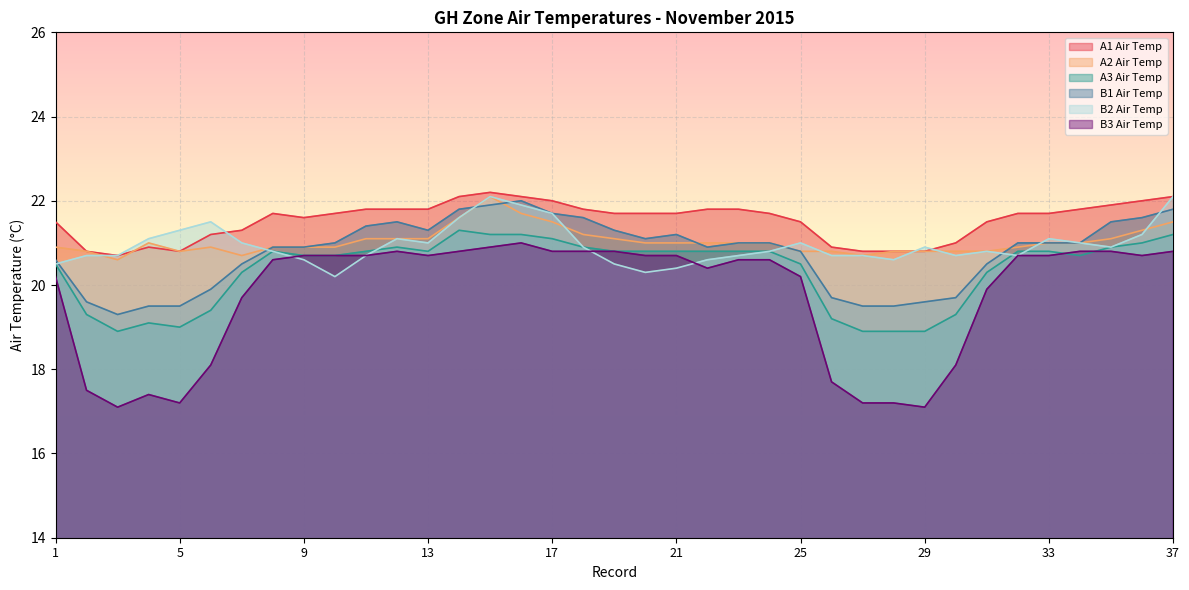

Reading right to left, transcribe all the data shown in this chart.

A1 Air Temp: 37=22.1	36=22.0	35=21.9	34=21.8	33=21.7	32=21.7	31=21.5	30=21.0	29=20.8	28=20.8	27=20.8	26=20.9	25=21.5	24=21.7	23=21.8	22=21.8	21=21.7	20=21.7	19=21.7	18=21.8	17=22.0	16=22.1	15=22.2	14=22.1	13=21.8	12=21.8	11=21.8	10=21.7	9=21.6	8=21.7	7=21.3	6=21.2	5=20.8	4=20.9	3=20.7	2=20.8	1=21.5
A2 Air Temp: 37=21.5	36=21.3	35=21.1	34=21.0	33=21.0	32=20.9	31=20.8	30=20.8	29=20.8	28=20.8	27=20.7	26=20.8	25=20.8	24=21.0	23=21.0	22=21.0	21=21.0	20=21.0	19=21.1	18=21.2	17=21.5	16=21.7	15=22.1	14=21.6	13=21.1	12=21.1	11=21.1	10=20.9	9=20.9	8=20.9	7=20.7	6=20.9	5=20.8	4=21.0	3=20.6	2=20.8	1=20.9
A3 Air Temp: 37=21.2	36=21.0	35=20.9	34=20.7	33=20.8	32=20.8	31=20.3	30=19.3	29=18.9	28=18.9	27=18.9	26=19.2	25=20.5	24=20.8	23=20.8	22=20.8	21=20.8	20=20.8	19=20.8	18=20.9	17=21.1	16=21.2	15=21.2	14=21.3	13=20.8	12=20.9	11=20.8	10=20.7	9=20.7	8=20.8	7=20.3	6=19.4	5=19.0	4=19.1	3=18.9	2=19.3	1=20.5
B1 Air Temp: 37=21.8	36=21.6	35=21.5	34=21.0	33=21.0	32=21.0	31=20.5	30=19.7	29=19.6	28=19.5	27=19.5	26=19.7	25=20.8	24=21.0	23=21.0	22=20.9	21=21.2	20=21.1	19=21.3	18=21.6	17=21.7	16=22.0	15=21.9	14=21.8	13=21.3	12=21.5	11=21.4	10=21.0	9=20.9	8=20.9	7=20.5	6=19.9	5=19.5	4=19.5	3=19.3	2=19.6	1=20.6
B2 Air Temp: 37=22.1	36=21.2	35=20.9	34=21.0	33=21.1	32=20.7	31=20.8	30=20.7	29=20.9	28=20.6	27=20.7	26=20.7	25=21.0	24=20.8	23=20.7	22=20.6	21=20.4	20=20.3	19=20.5	18=20.9	17=21.7	16=21.9	15=22.1	14=21.6	13=21.0	12=21.1	11=20.7	10=20.2	9=20.6	8=20.8	7=21.0	6=21.5	5=21.3	4=21.1	3=20.7	2=20.7	1=20.5
B3 Air Temp: 37=20.8	36=20.7	35=20.8	34=20.8	33=20.7	32=20.7	31=19.9	30=18.1	29=17.1	28=17.2	27=17.2	26=17.7	25=20.2	24=20.6	23=20.6	22=20.4	21=20.7	20=20.7	19=20.8	18=20.8	17=20.8	16=21.0	15=20.9	14=20.8	13=20.7	12=20.8	11=20.7	10=20.7	9=20.7	8=20.6	7=19.7	6=18.1	5=17.2	4=17.4	3=17.1	2=17.5	1=20.2